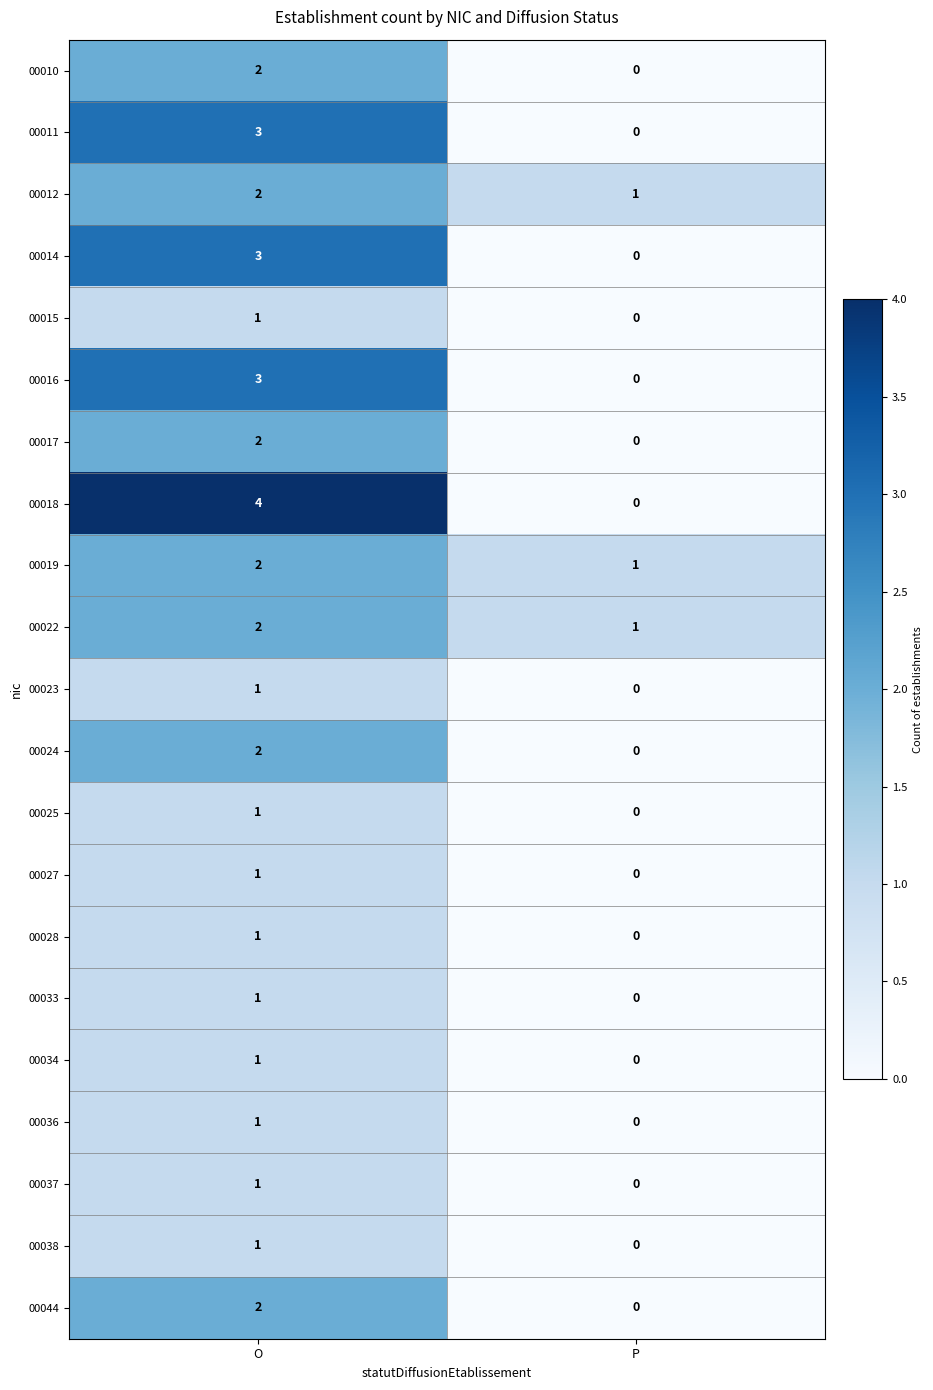

True or false: 00019 has a value of 1 at P.

True